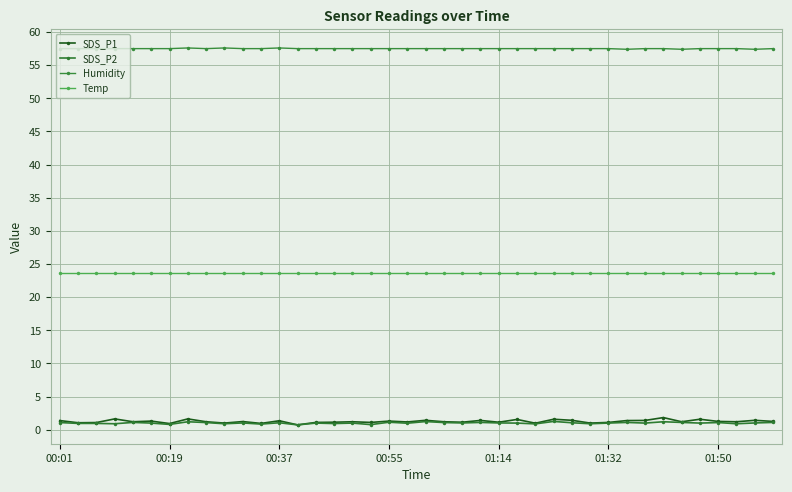

What is the lowest value of the SDS_P2 series?

0.7